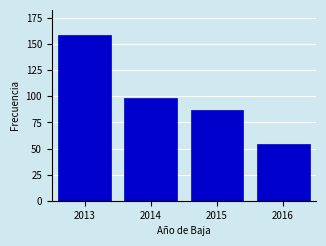

Reading left to right, transcribe all the data shown in this chart.

159	98	87	54